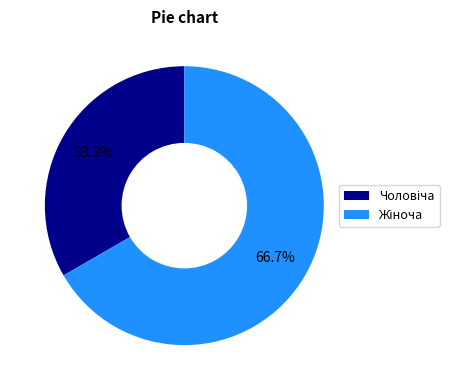

Is there a majority slice in this chart?

Yes